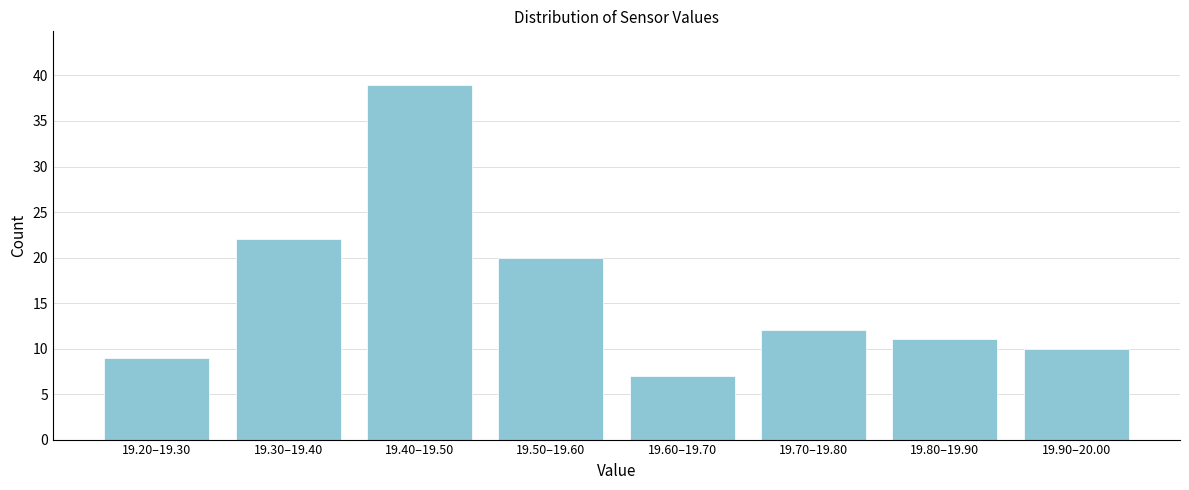

Reading left to right, what are all the values shown in this chart?

19.20–19.30=9	19.30–19.40=22	19.40–19.50=39	19.50–19.60=20	19.60–19.70=7	19.70–19.80=12	19.80–19.90=11	19.90–20.00=10